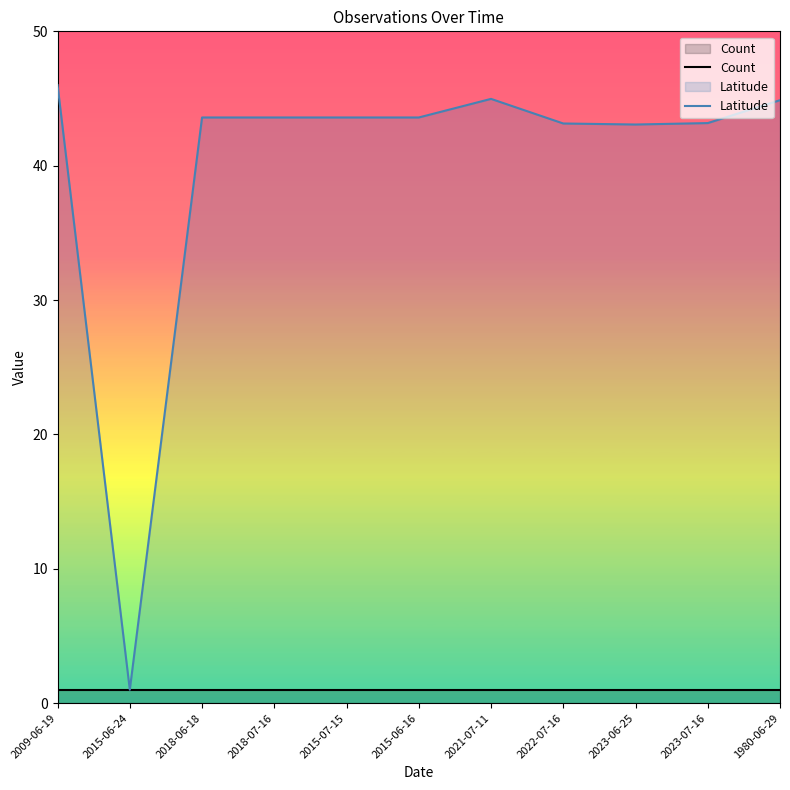

What is the value of the Count point at the 10th from the left?

1.0